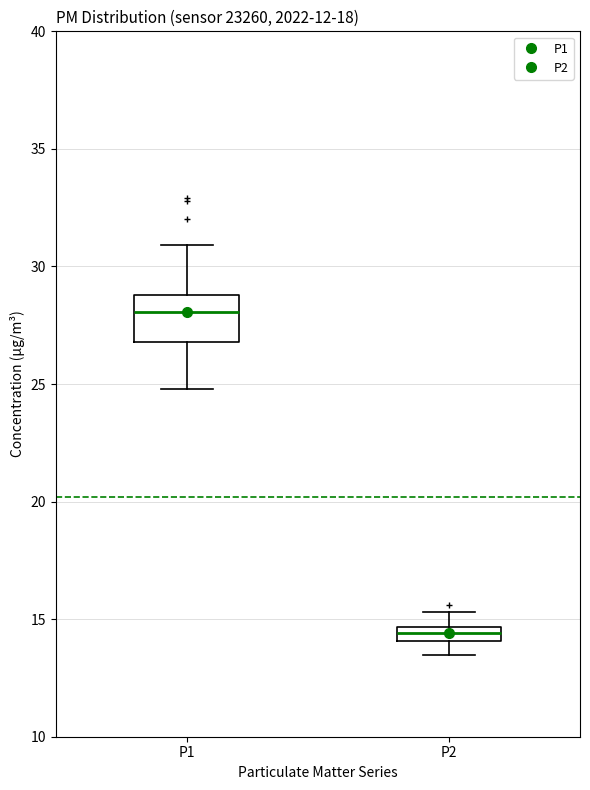

Where does the upper whisker of the box for P1 end on the y-axis? The values are not printed on the chart, so give them approximately, as read against the axis.

31.0